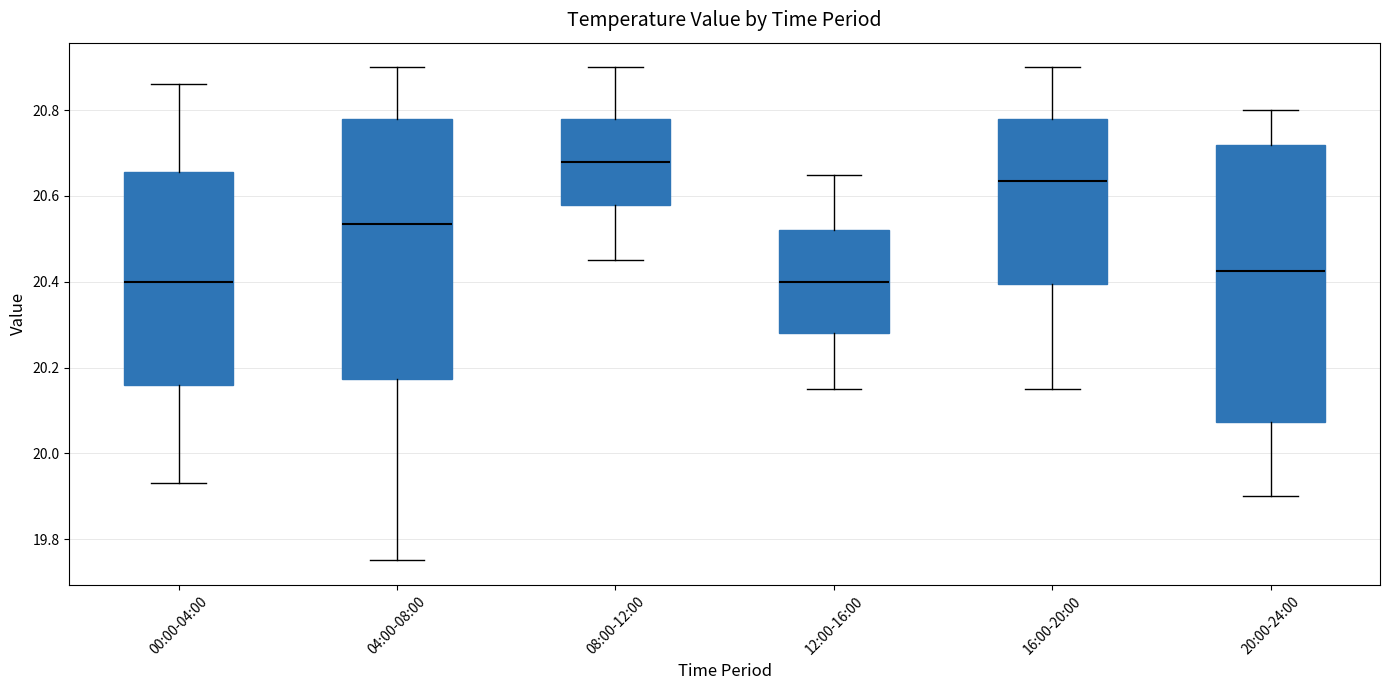

Which box is the tallest, from its lower edge to its upper edge?

20:00-24:00